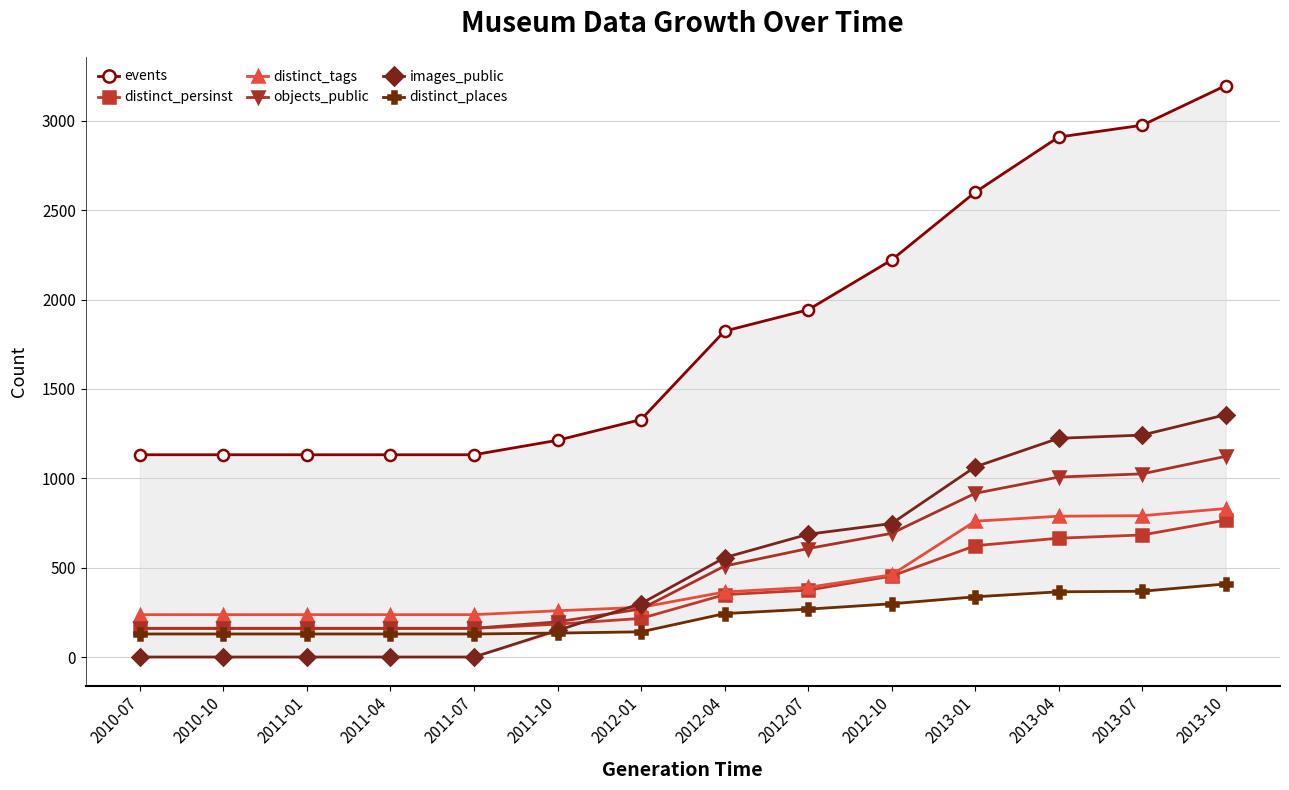

At which category does the chart reach its peak across all series?

2013-10